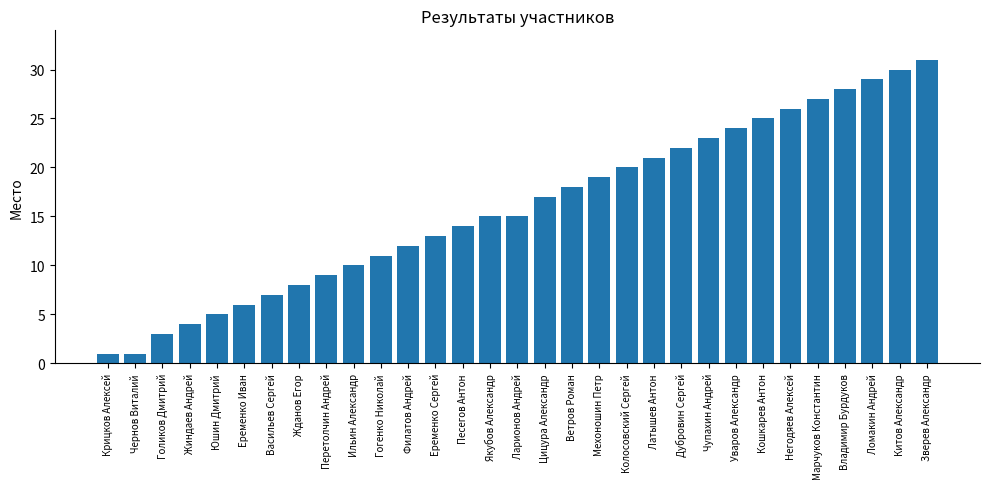

Reading right to left, transcribe all the data shown in this chart.

31	30	29	28	27	26	25	24	23	22	21	20	19	18	17	15	15	14	13	12	11	10	9	8	7	6	5	4	3	1	1